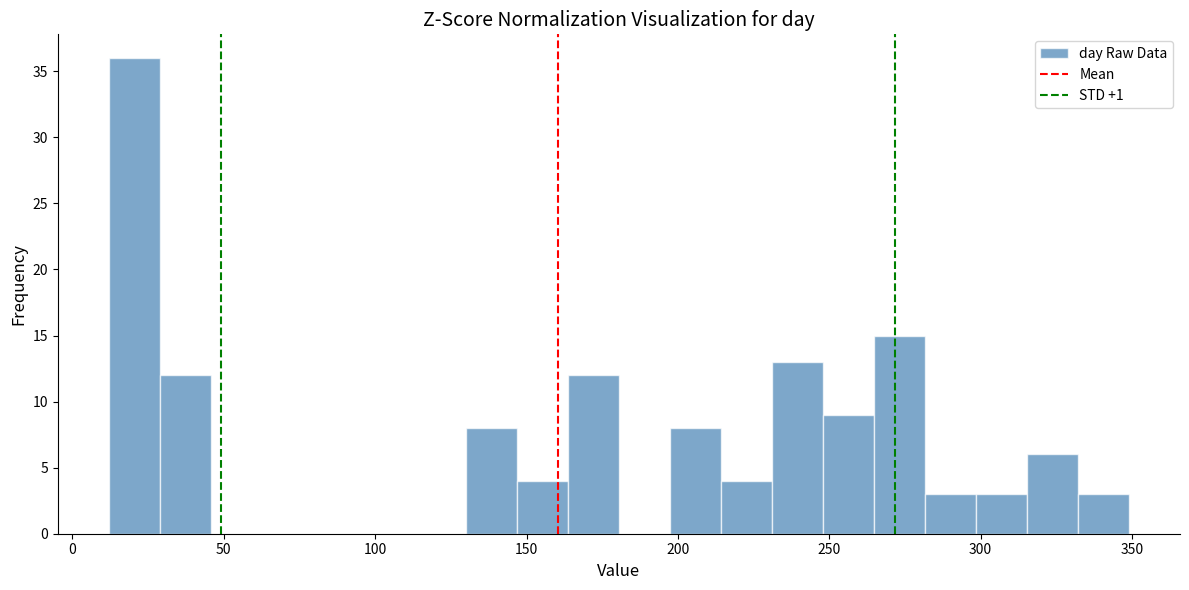

Around what value on the x-axis is the tallest bar? Give the approximate position of its centre, as read against the axis.

20